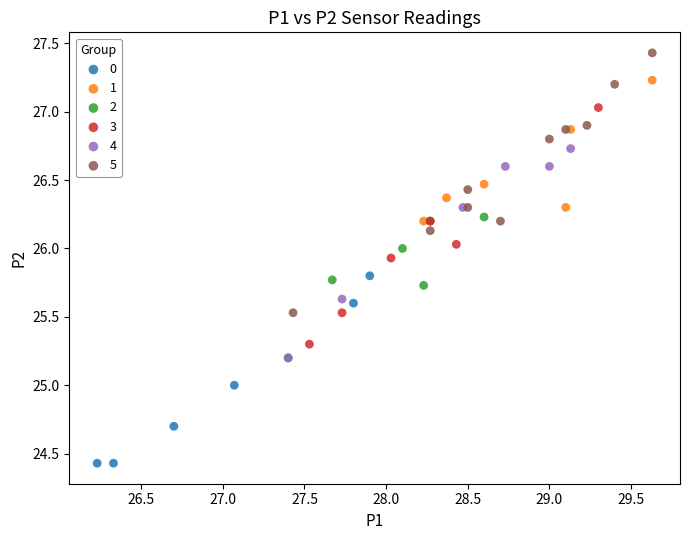

Which series has the largest Y range (max minus min)?

5